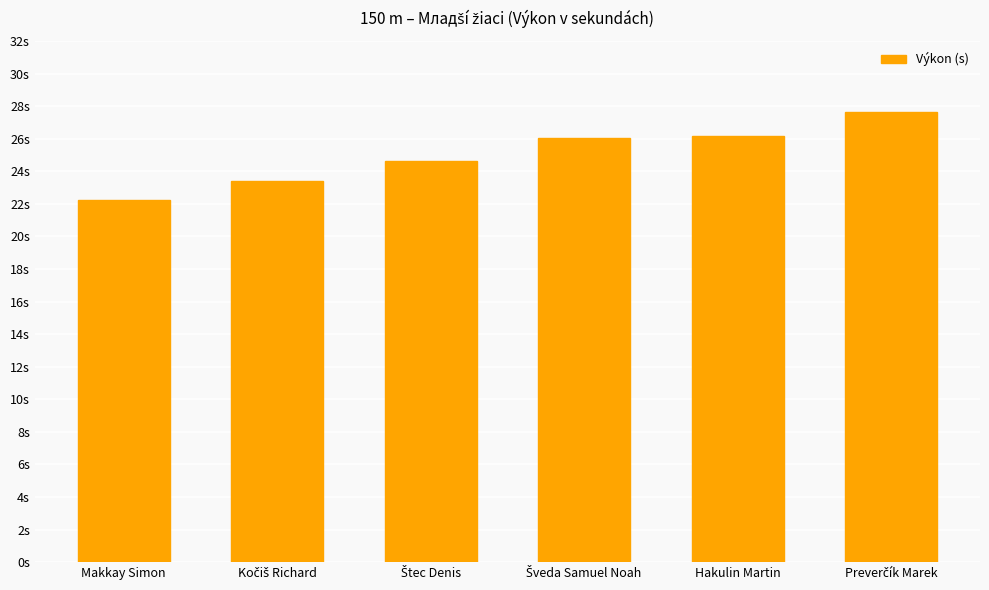

Reading left to right, transcribe all the data shown in this chart.

Makkay Simon=22.2	Kočiš Richard=23.4	Štec Denis=24.6	Šveda Samuel Noah=26.0	Hakulin Martin=26.2	Preverčík Marek=27.6